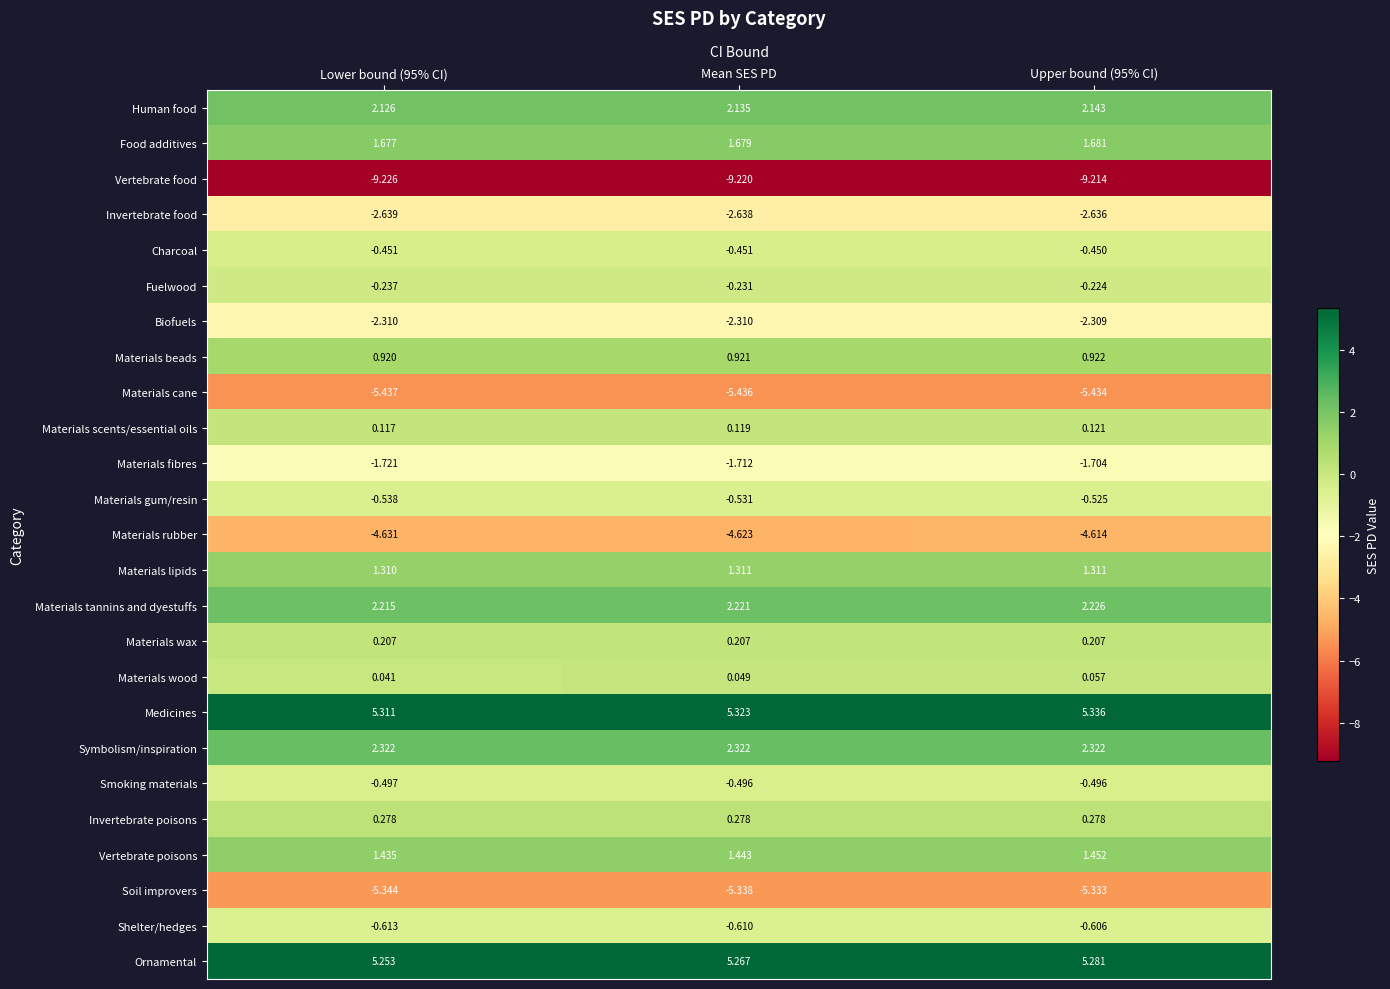

At Lower bound (95% CI), list the series in order from smallest to largest.

Vertebrate food, Materials cane, Soil improvers, Materials rubber, Invertebrate food, Biofuels, Materials fibres, Shelter/hedges, Materials gum/resin, Smoking materials, Charcoal, Fuelwood, Materials wood, Materials scents/essential oils, Materials wax, Invertebrate poisons, Materials beads, Materials lipids, Vertebrate poisons, Food additives, Human food, Materials tannins and dyestuffs, Symbolism/inspiration, Ornamental, Medicines